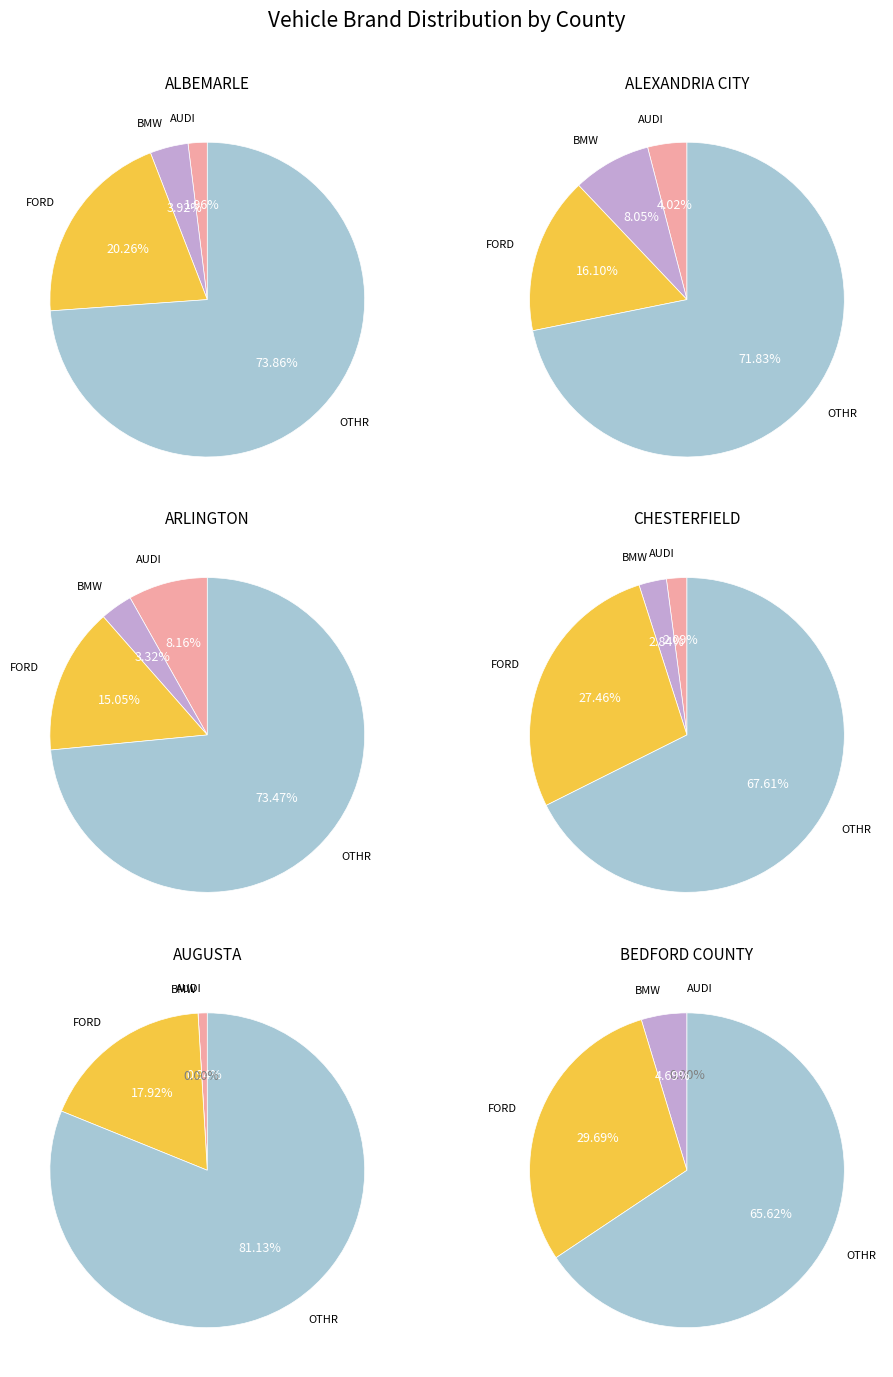

Is ARLINGTON the majority of the pie?

No